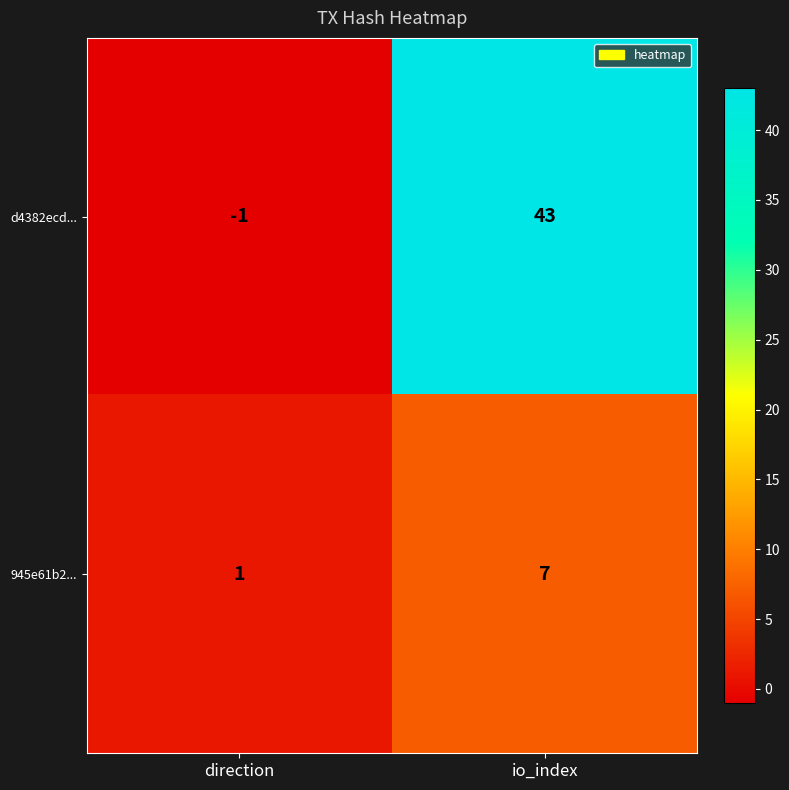

At which category is the sum across all series the highest?

io_index